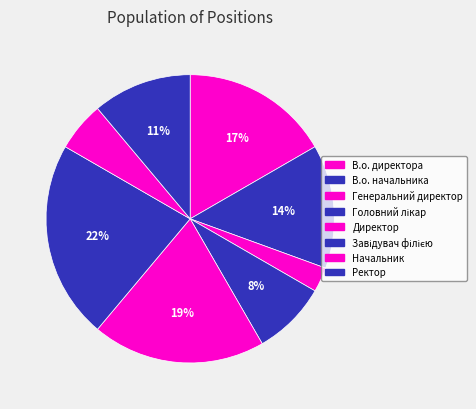

To the nearest percent, what is the average slice percentage?

12%